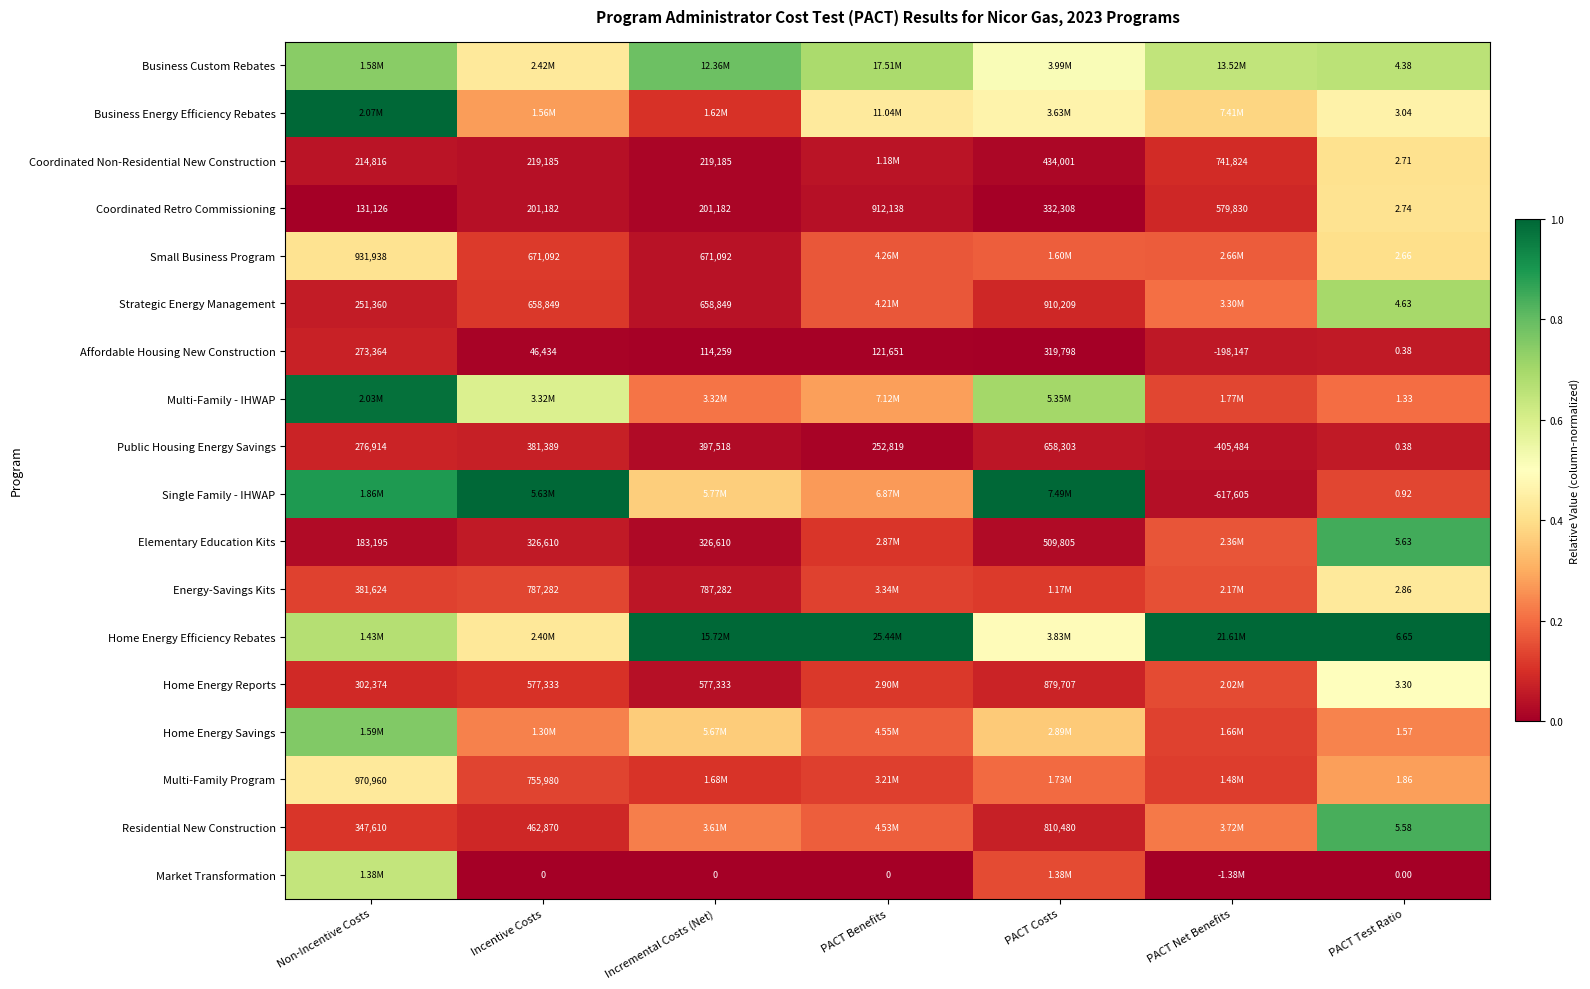

Is the value of Public Housing Energy Savings at Incentive Costs greater than the value of Multi-Family - IHWAP at PACT Test Ratio?

Yes